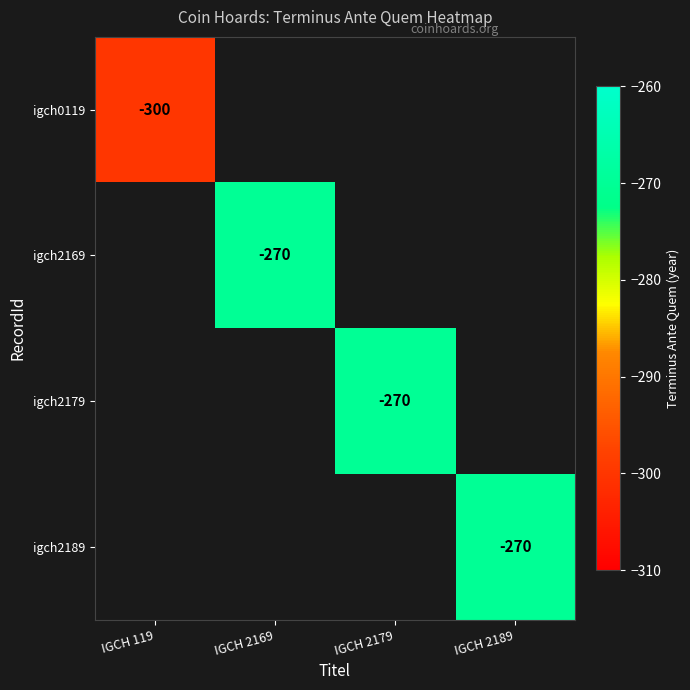

Rank the series by their average value, from lowest to highest.

igch0119, igch2169, igch2179, igch2189